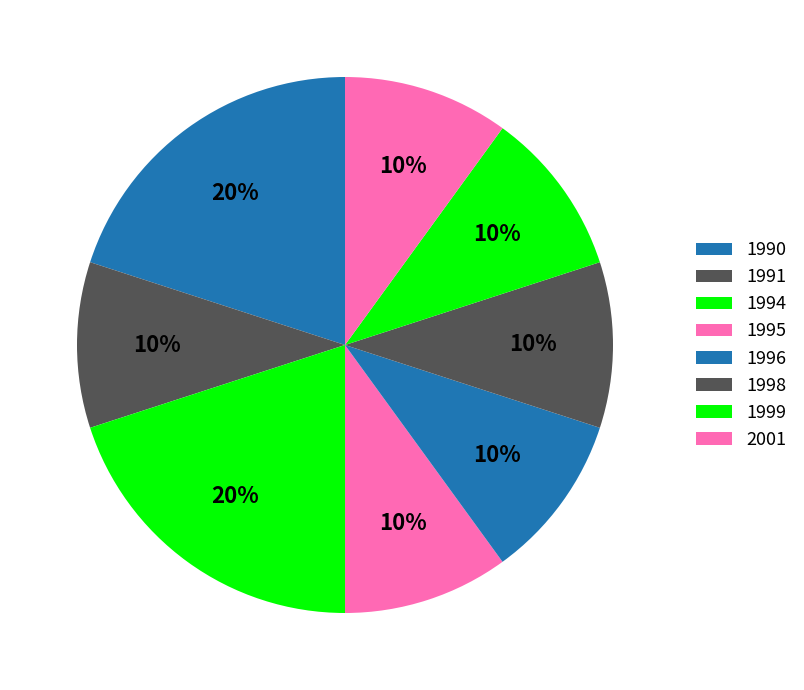

How many slices are in this pie chart?

8